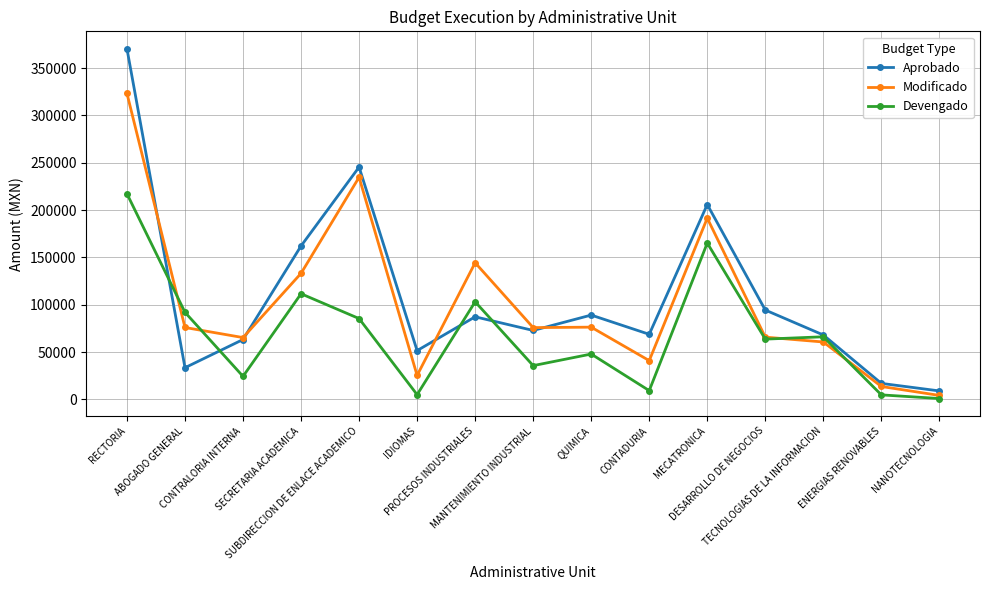

What is the spread (max minus min) of values at IDIOMAS?

46551